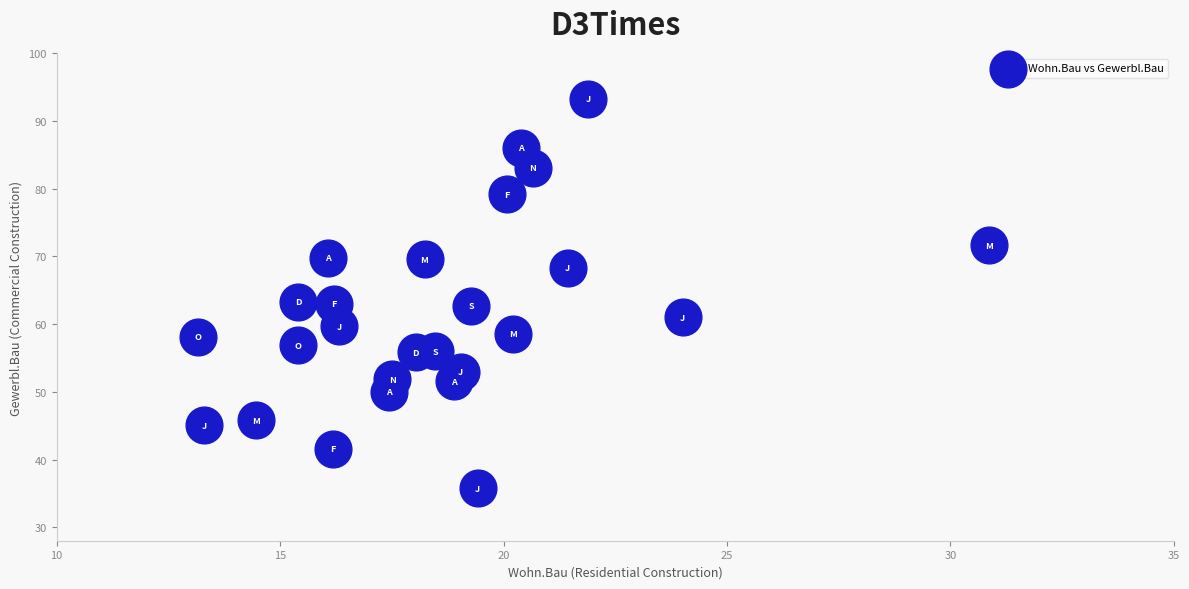

What is the range of Y values (max minus min)?

57.6